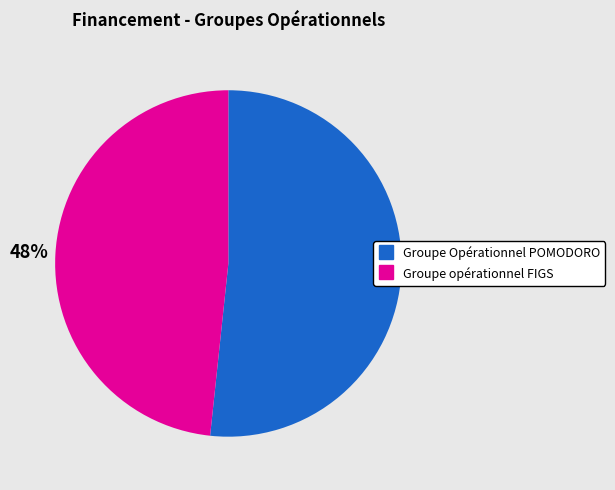

Does Groupe opérationnel FIGS account for over 50% of the chart?

No